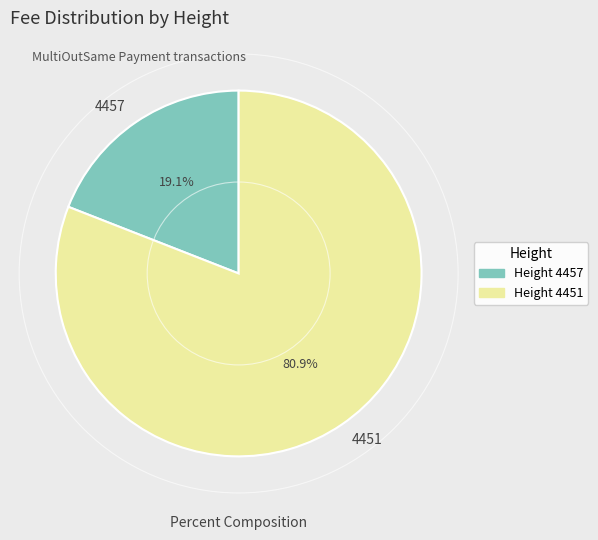

What is the ratio of the value at 4451 to the value at 4457?

4.2